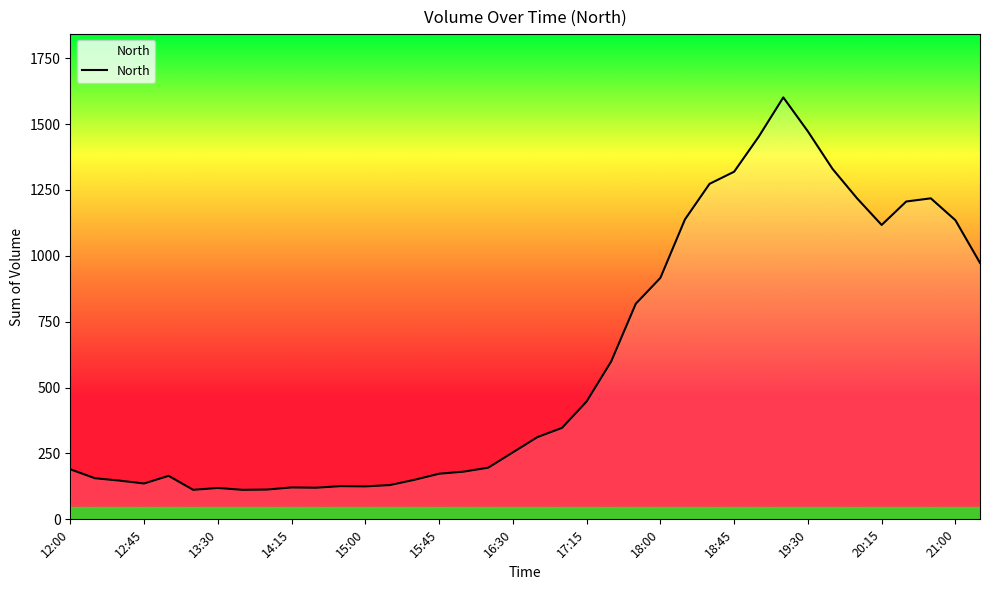

How many values are below 312?

19